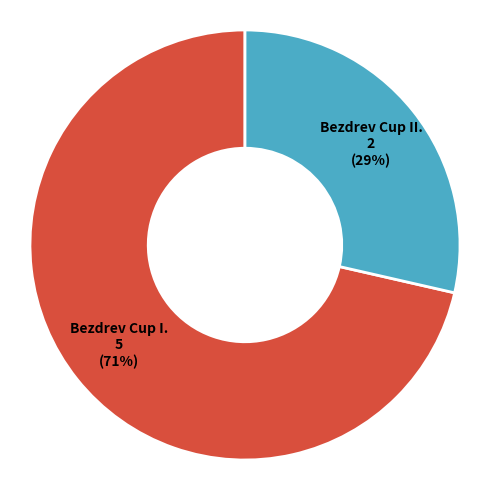

How many slices are in this pie chart?

2